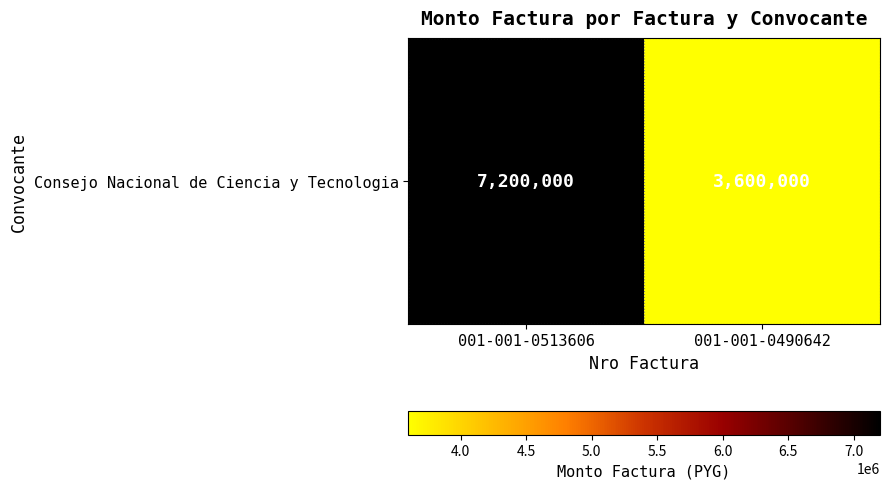

What is the ratio of the value at 001-001-0513606 to the value at 001-001-0490642?

2.0